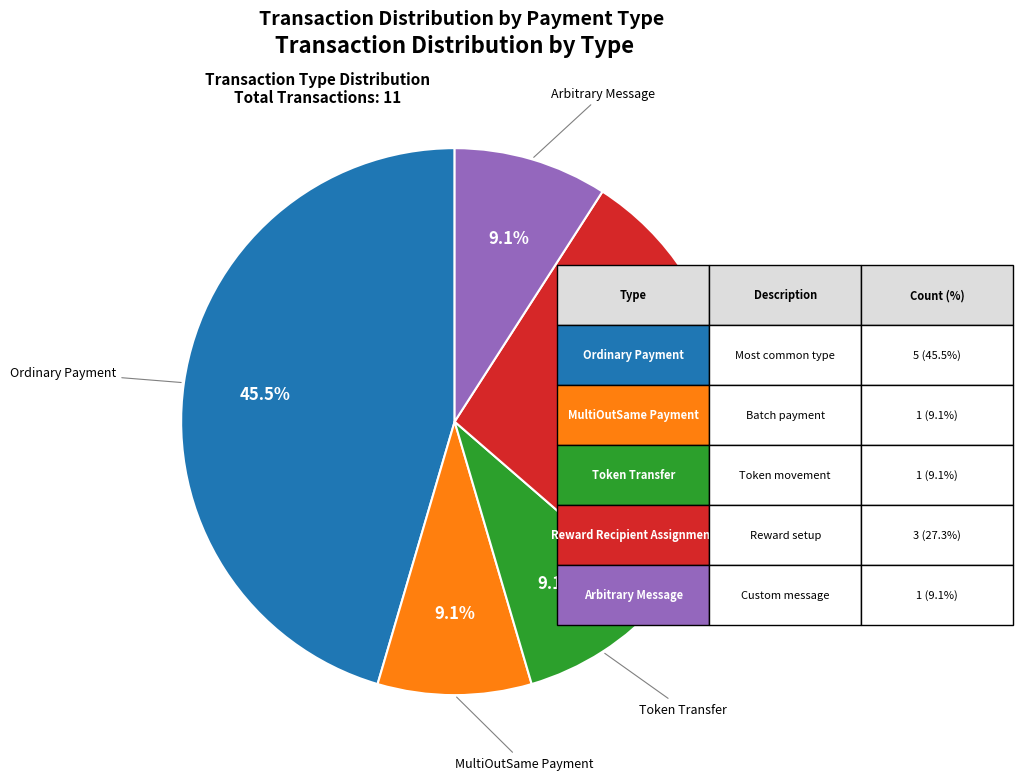

Is there a majority slice in this chart?

No